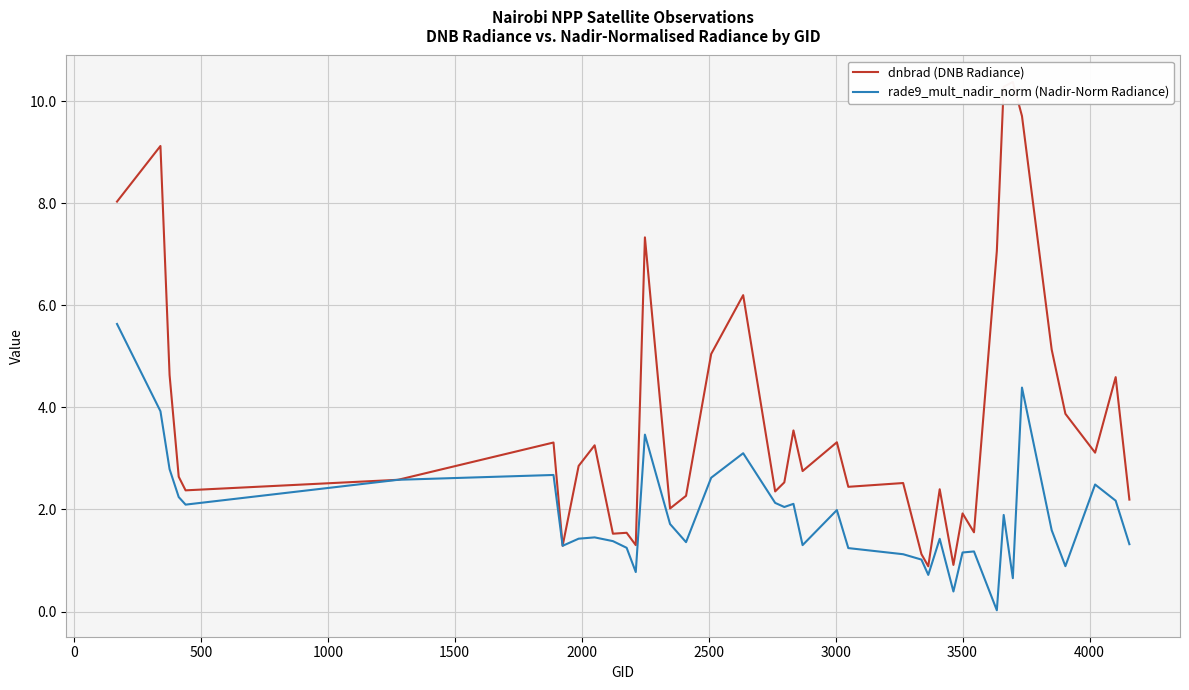

What is the highest value of the rade9_mult_nadir_norm (Nadir-Norm Radiance) series?

5.6